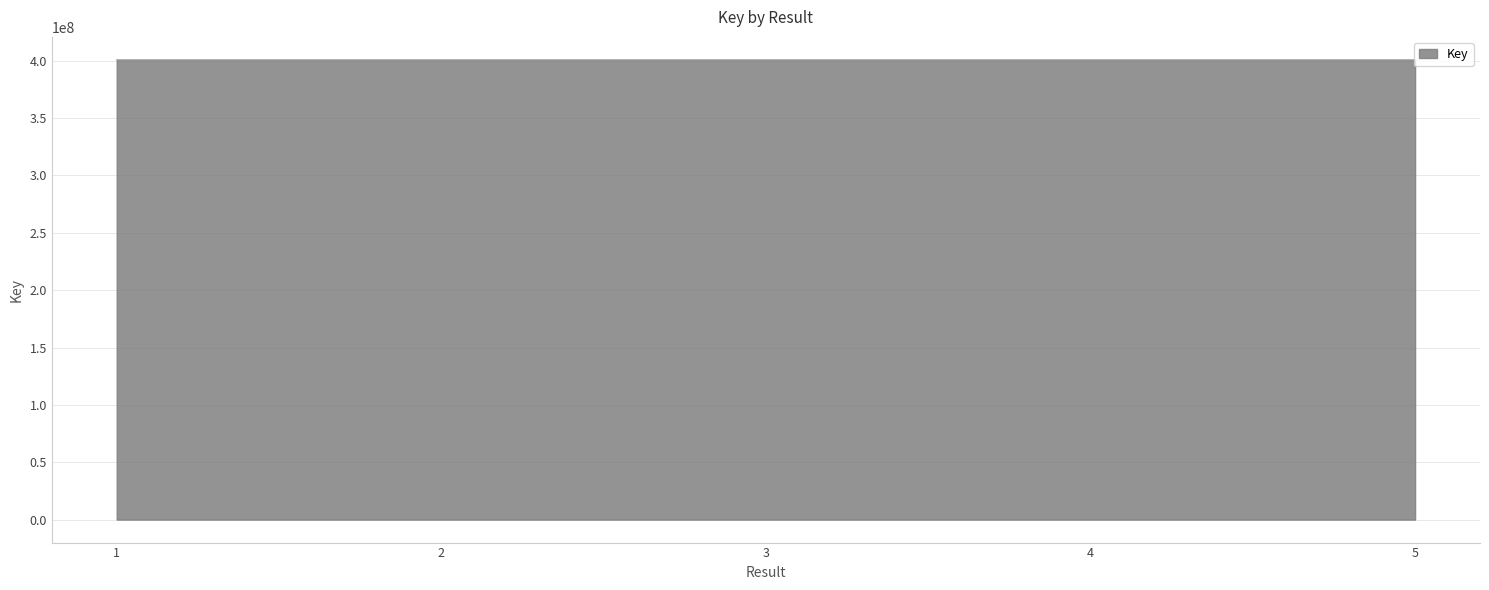

What is the maximum value shown in the chart?

400718363